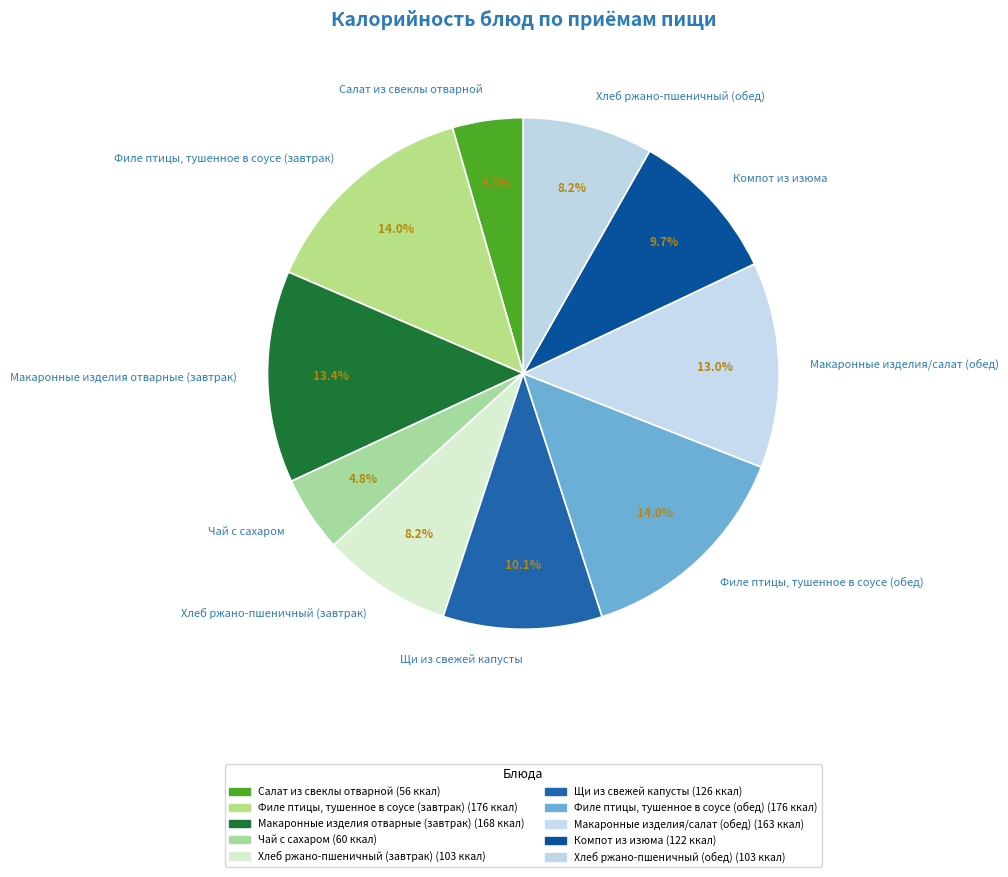

True or false: Компот из изюма accounts for 10% of the total.

True